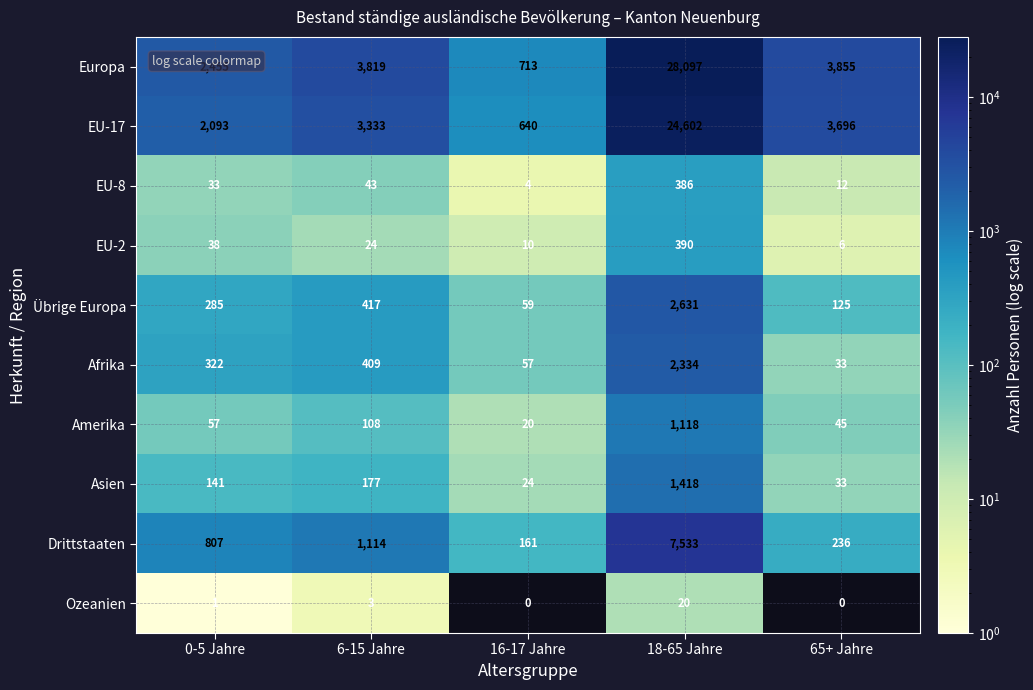

What is the total value across all series at 6-15 Jahre?

9447